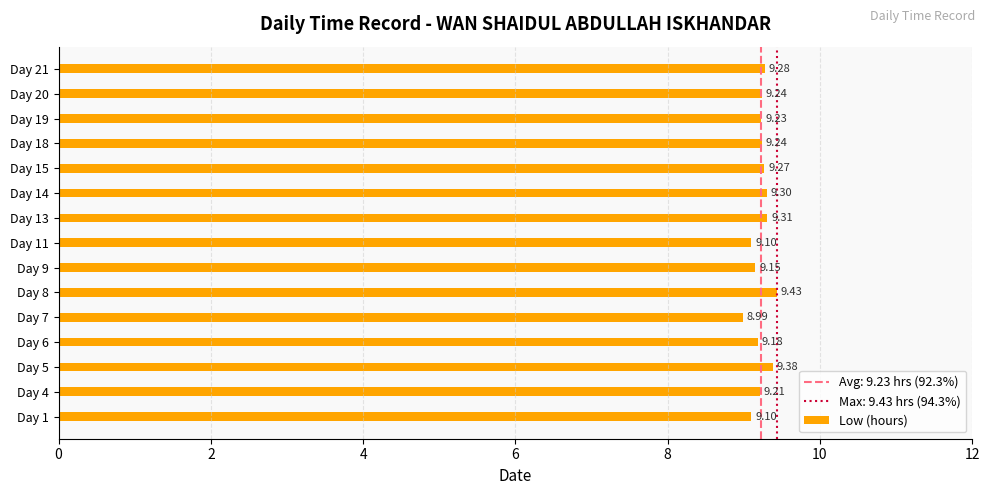

Approximately how many times larger is the value at Day 18 compared to Day 21?

1.0